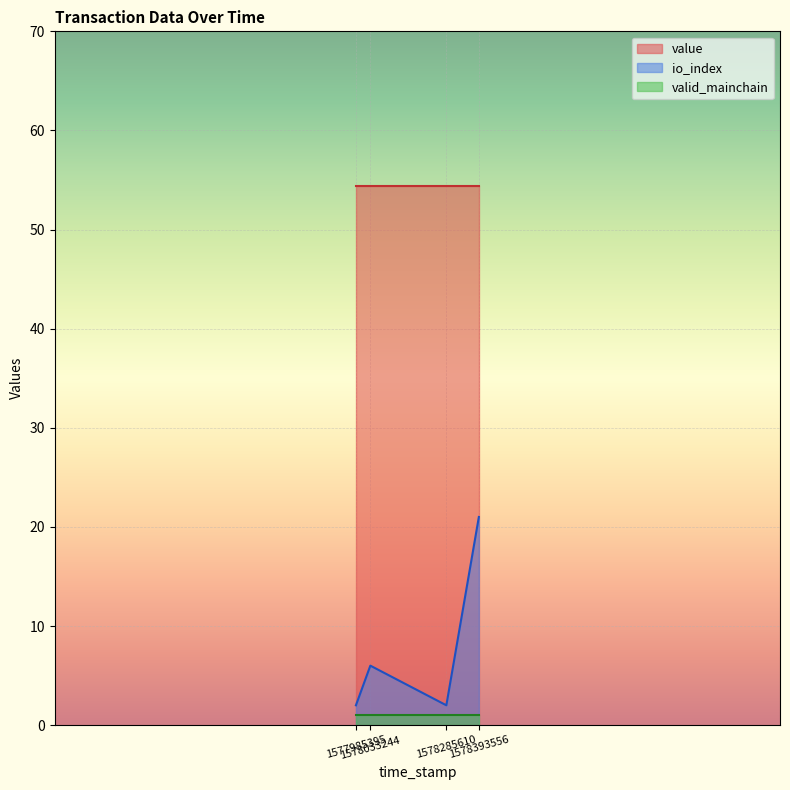

What is the total value across all series at 1578393556?

76.4